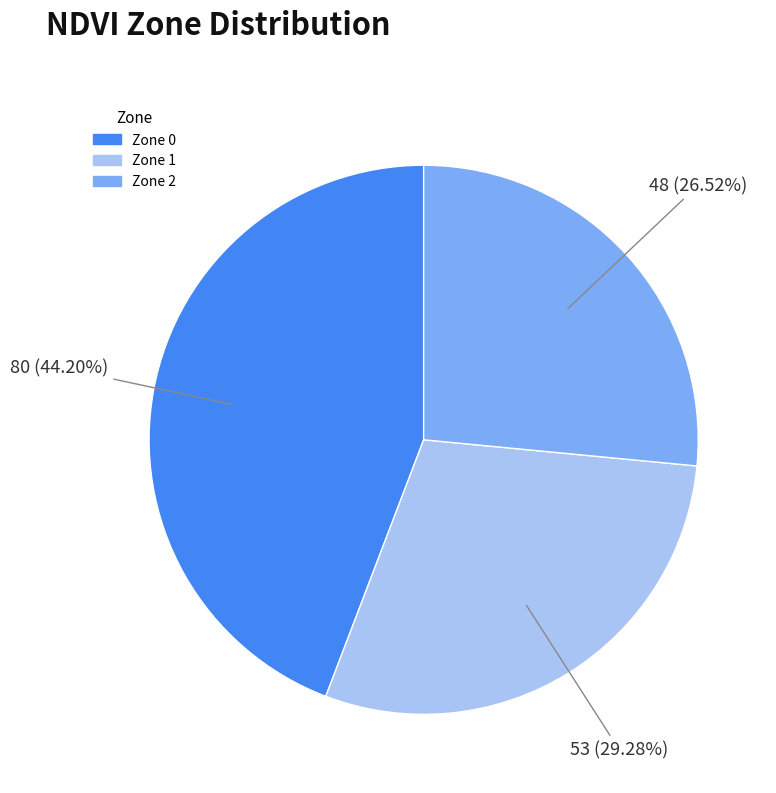

To the nearest percent, what is the difference between the largest and smallest slice percentages?

18%